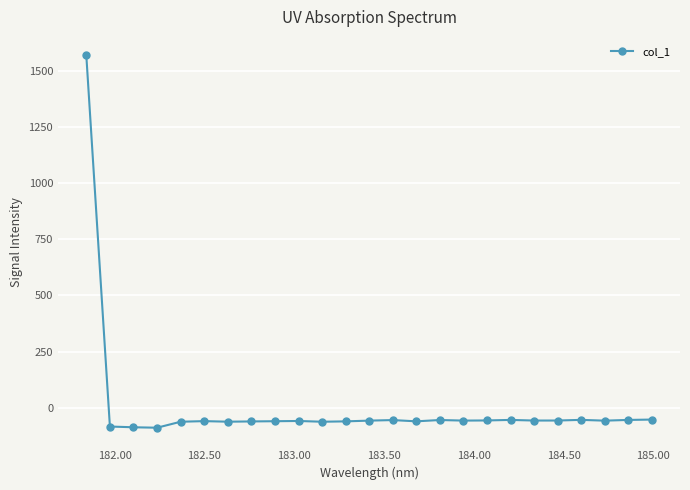

What is the difference between the maximum and minimum values?

1658.5